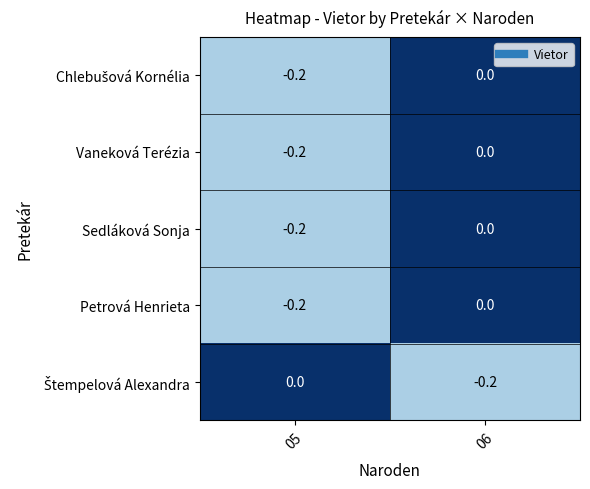

Which category has the lowest value in the Sedláková Sonja series?

05